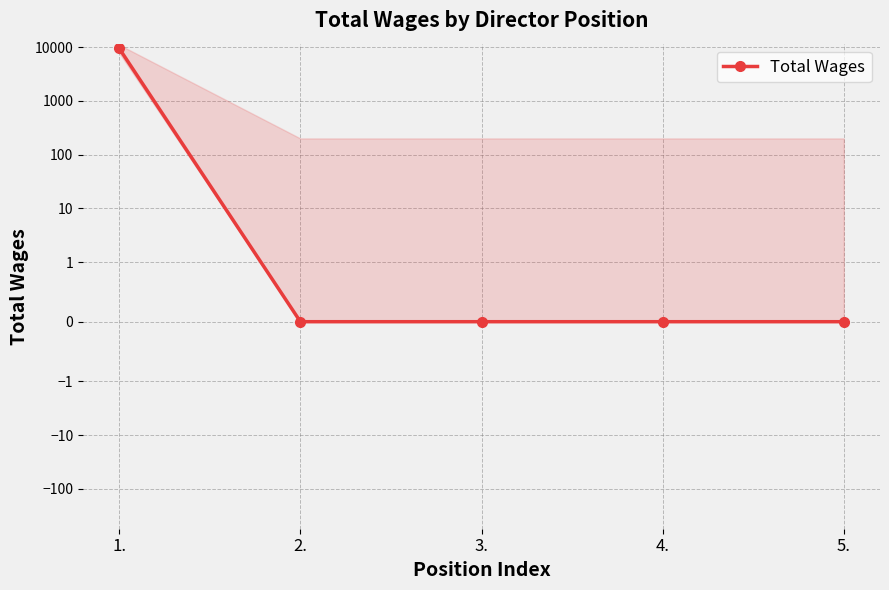

The value at 3. is 0. True or false?

True